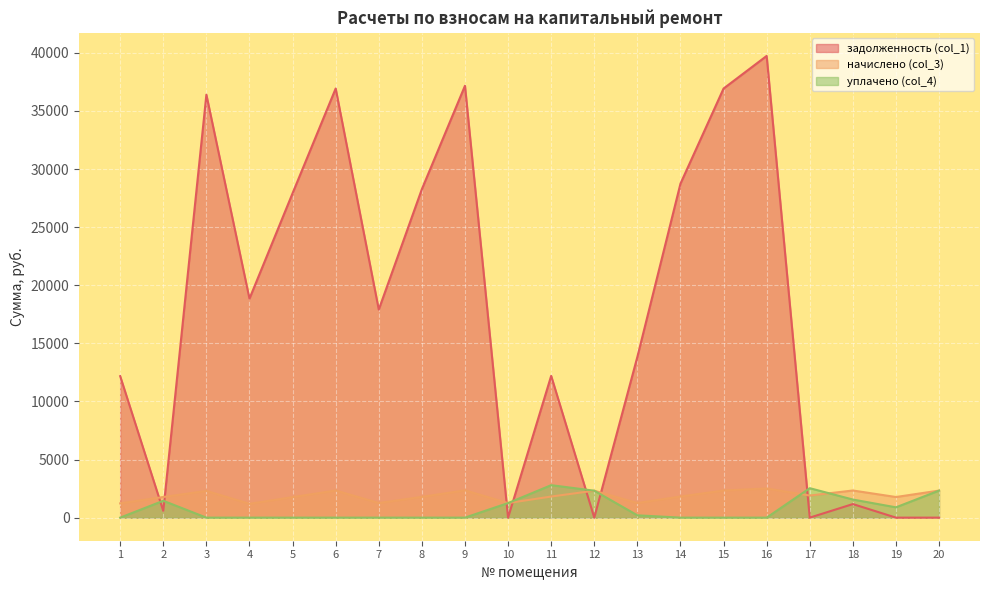

How many intersections are there between уплачено (col_4) and начислено (col_3)?

4